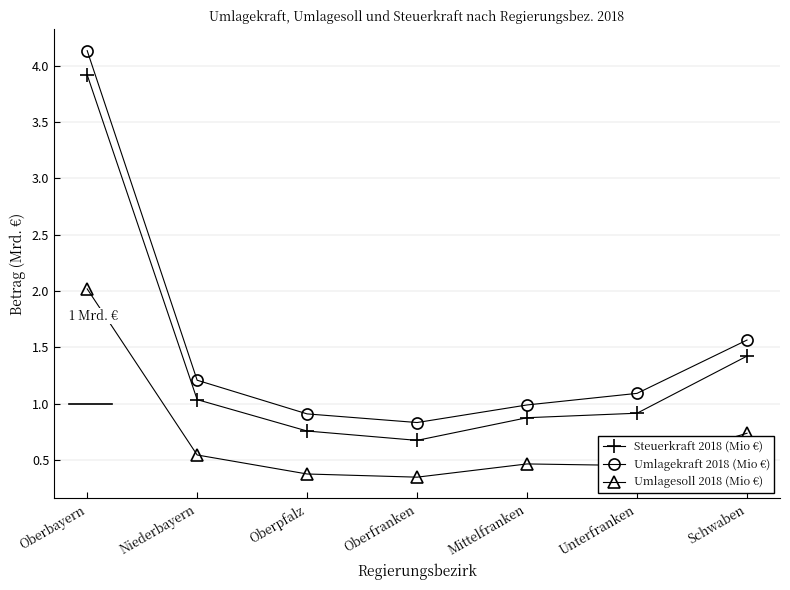

Where is the first local maximum for Umlagesoll 2018 (Mio €)?

Mittelfranken